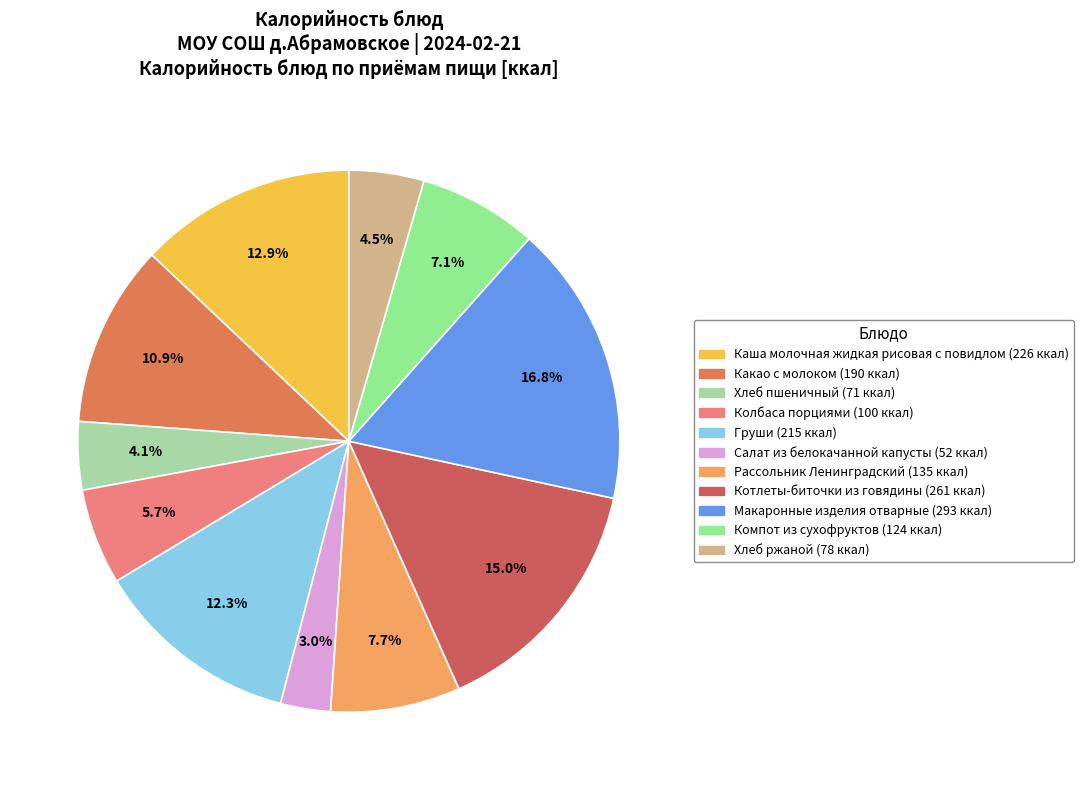

Count the number of slices in the pie.

11